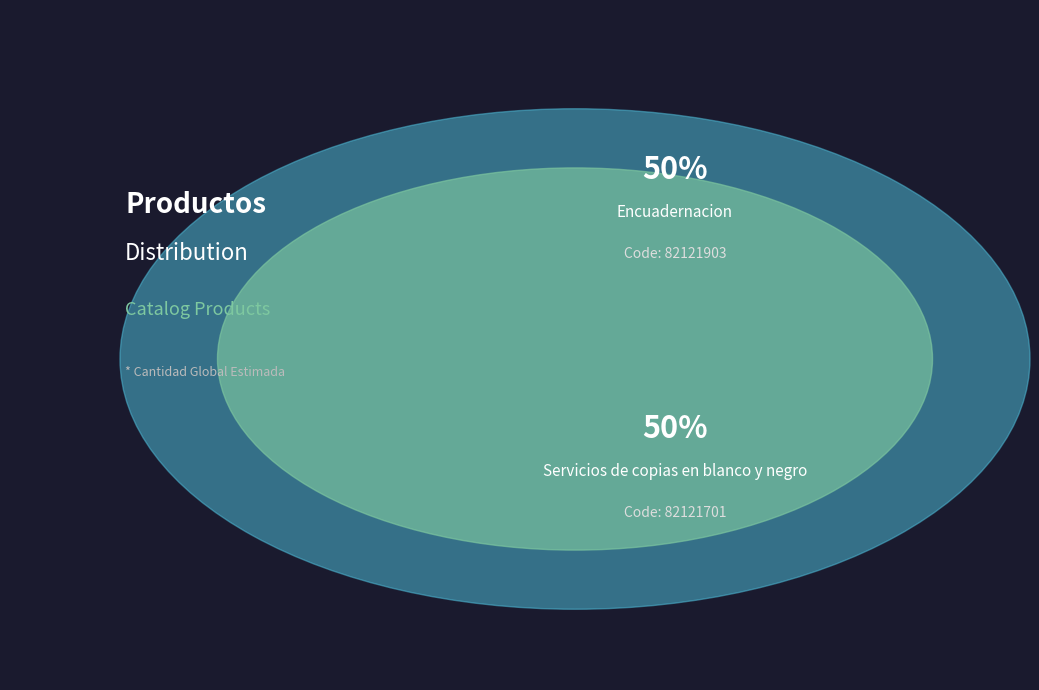

Count the number of slices in the pie.

2